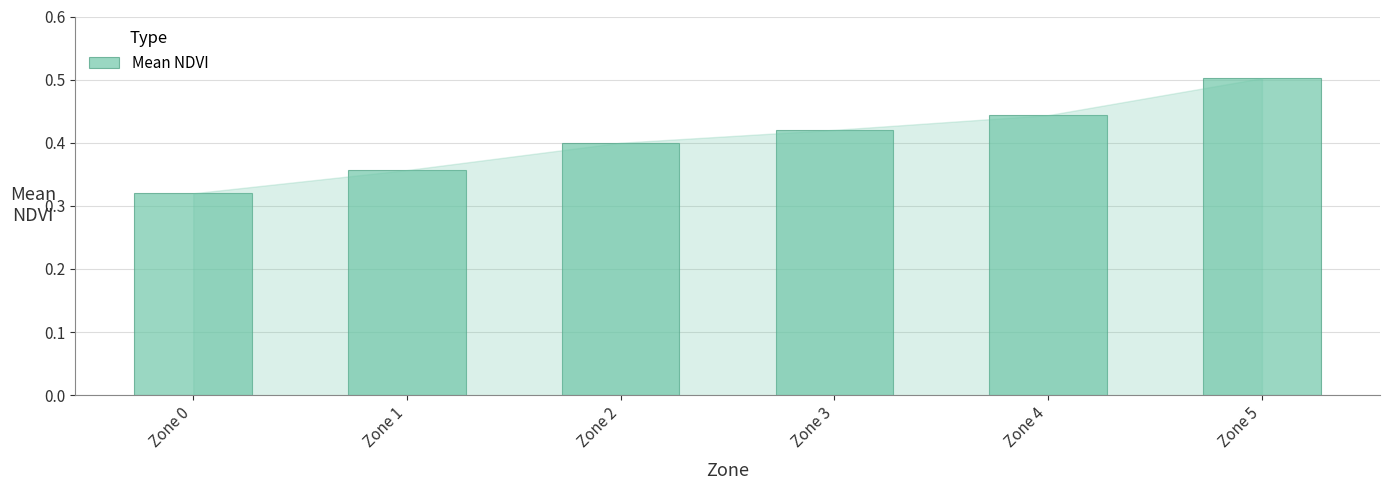

How many values are between 0 and 1?

6